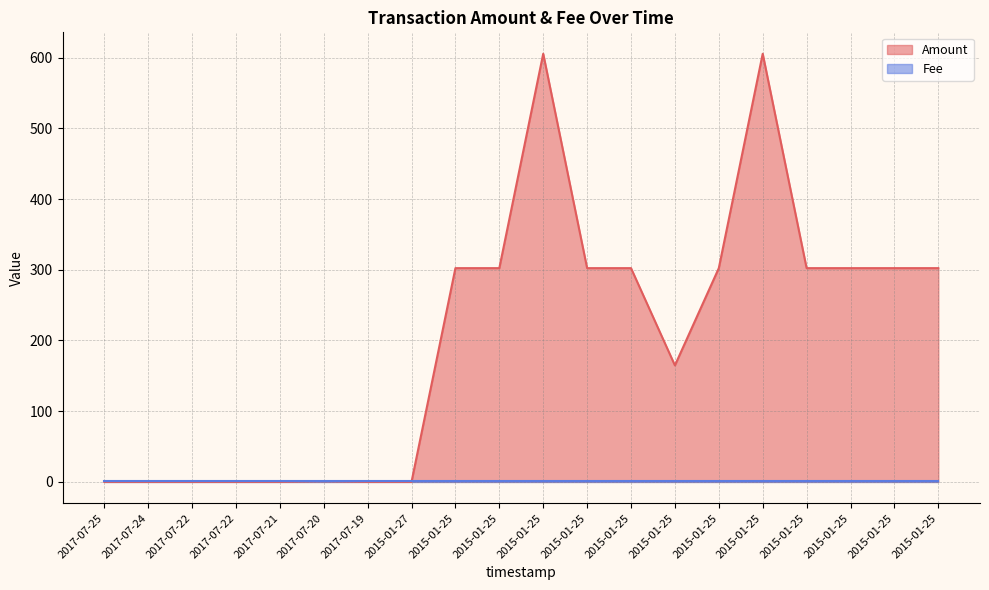

List the labels in order of value, largest first.

2015-01-25, 2015-01-25, 2015-01-25, 2015-01-25, 2015-01-25, 2015-01-25, 2015-01-25, 2015-01-25, 2015-01-25, 2015-01-25, 2015-01-25, 2015-01-25, 2017-07-20, 2017-07-25, 2017-07-24, 2017-07-22, 2017-07-22, 2017-07-21, 2017-07-19, 2015-01-27